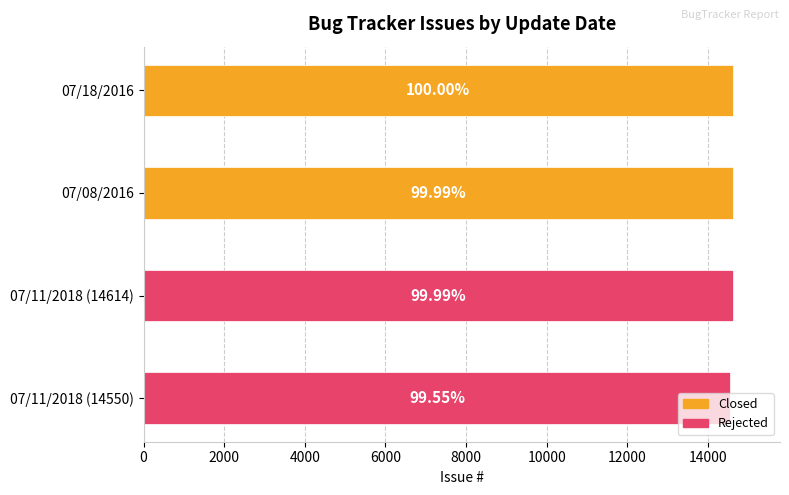

At how many categories does at least one series exceed 14612?

2